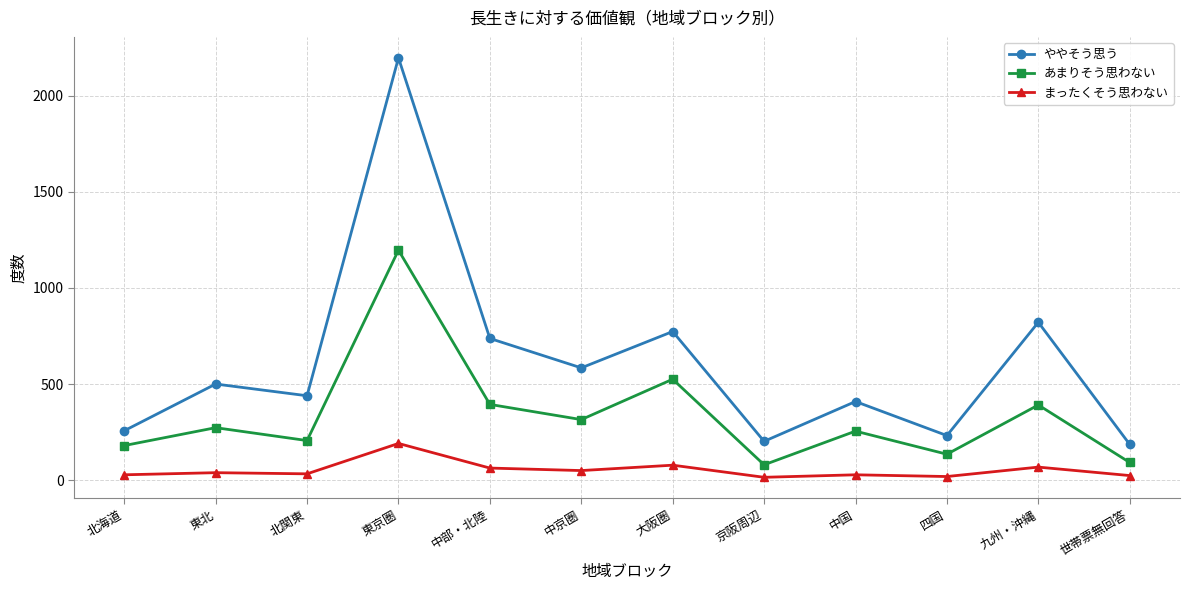

What position from the left is 中国?

9